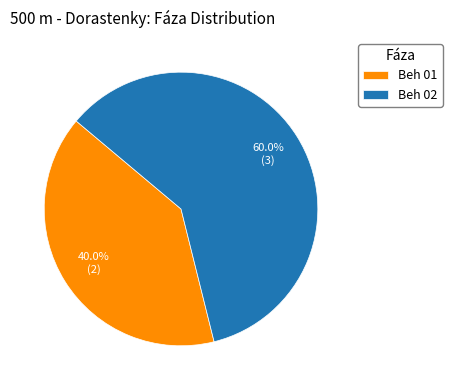

Count the number of slices in the pie.

2